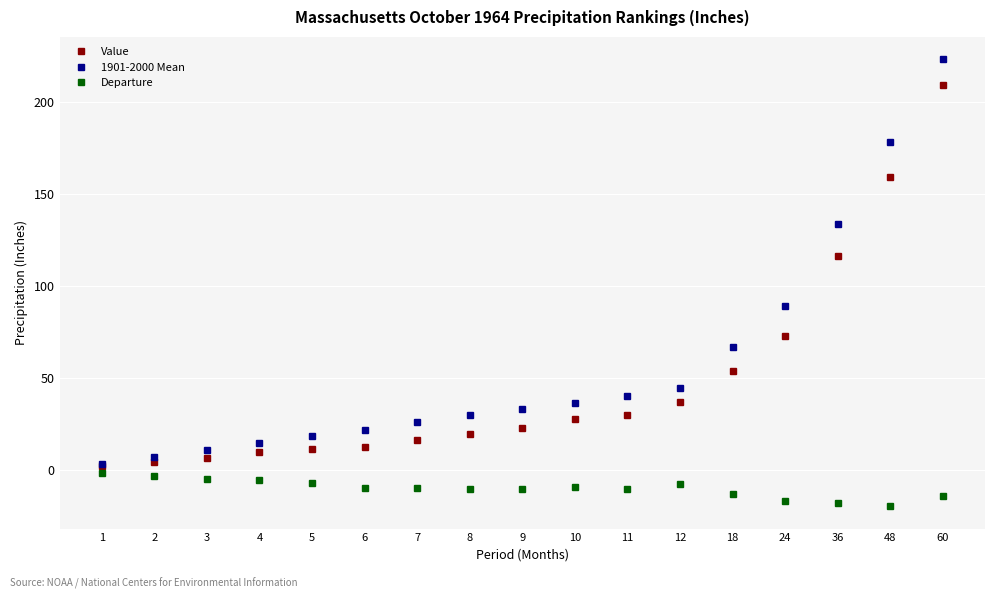

What is the difference between the highest and lowest values at 60?

237.0